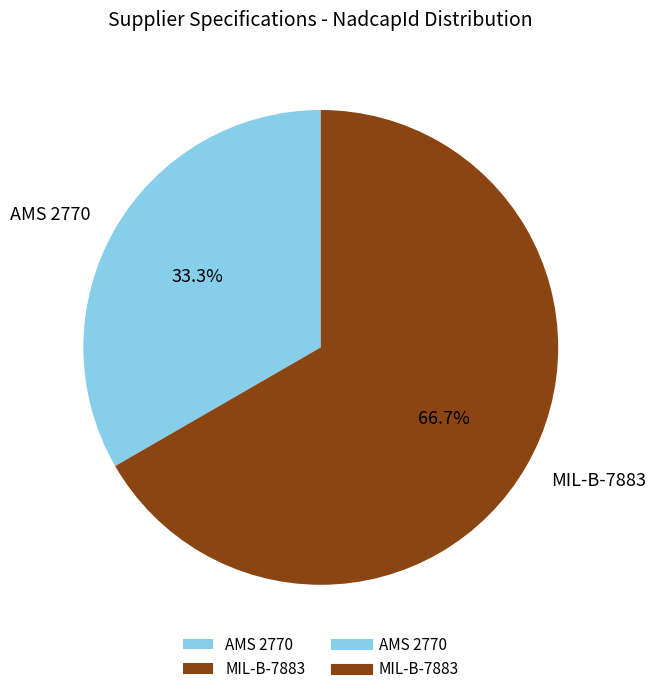

Does MIL-B-7883 account for over 50% of the chart?

Yes